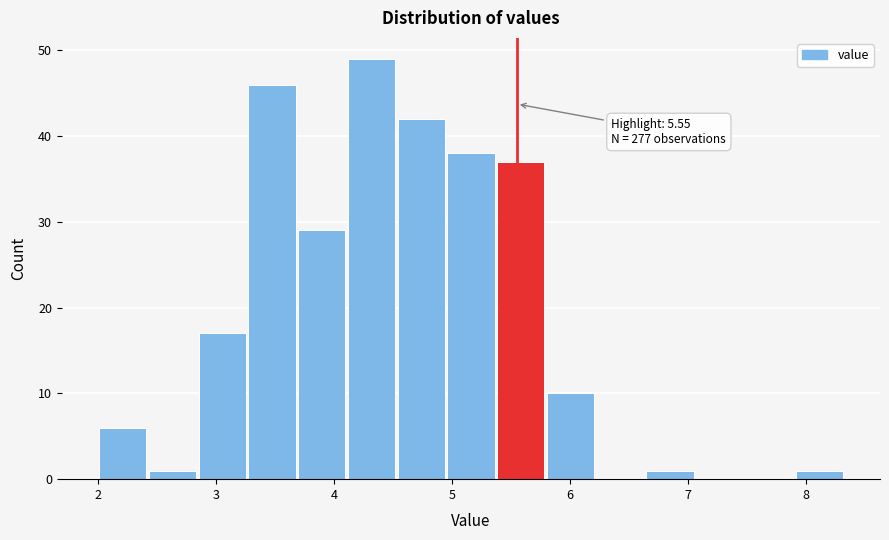

Which range on the x-axis has the tallest bar?

4.1 to 4.5